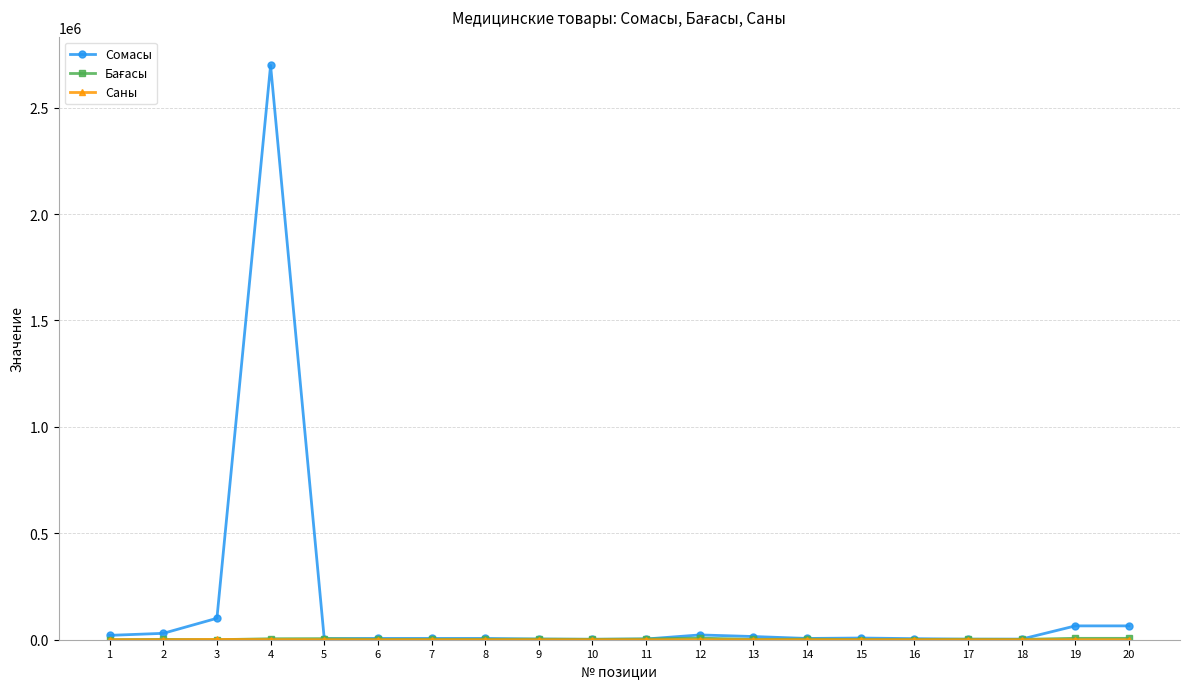

At which category is the sum across all series the highest?

4